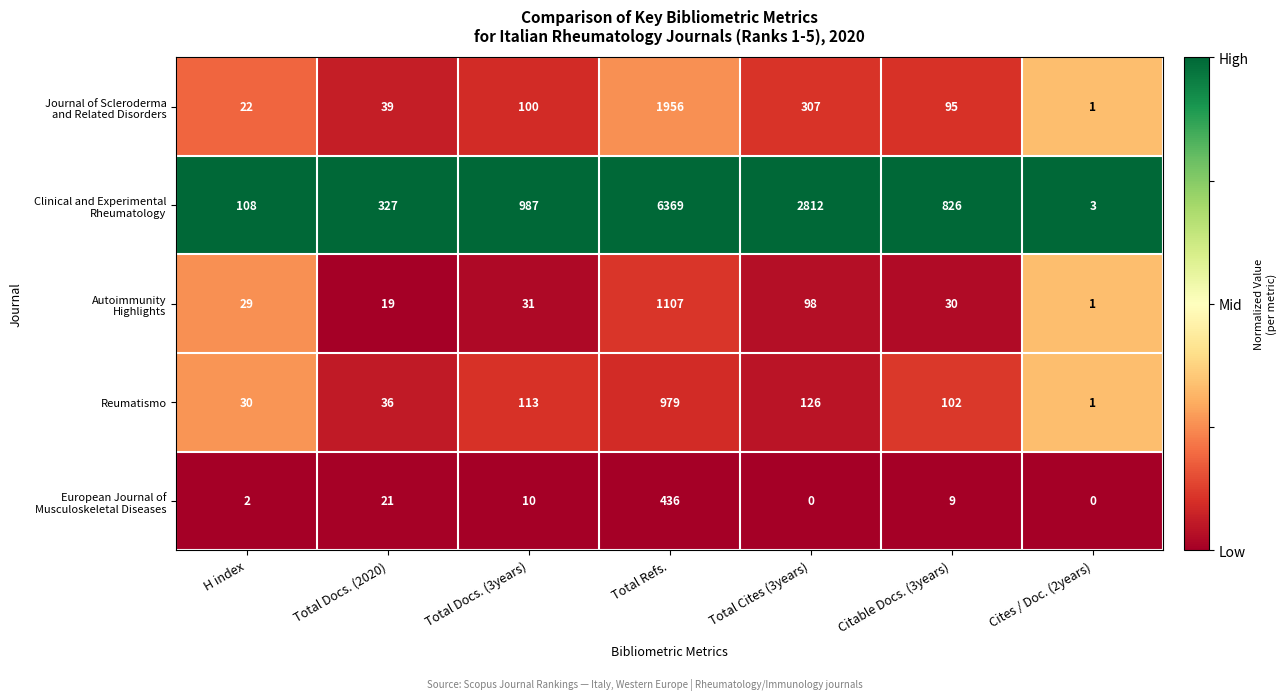

How many series are shown in this chart?

5